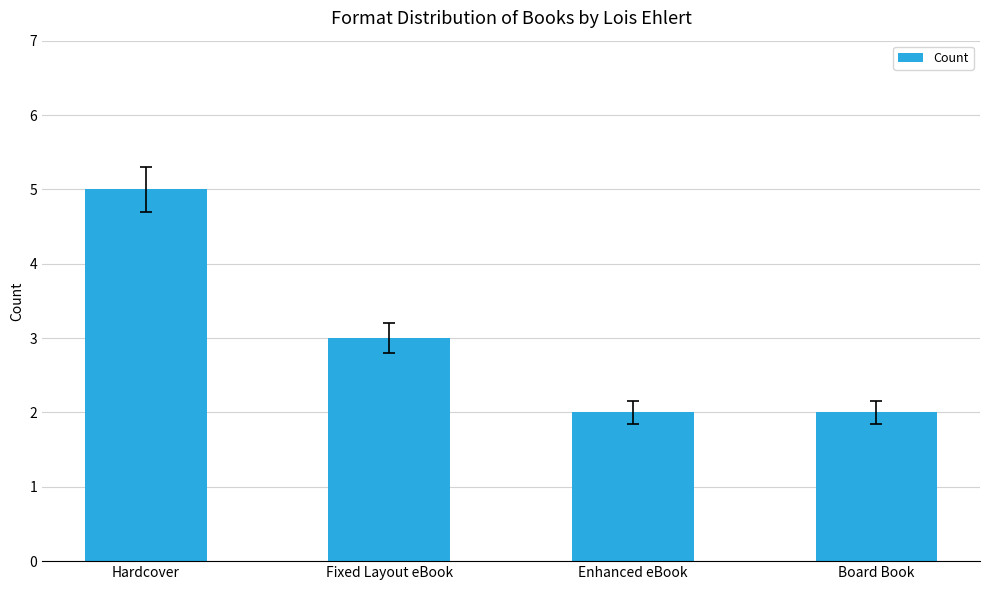

Reading left to right, extract all data points from this chart.

5	3	2	2